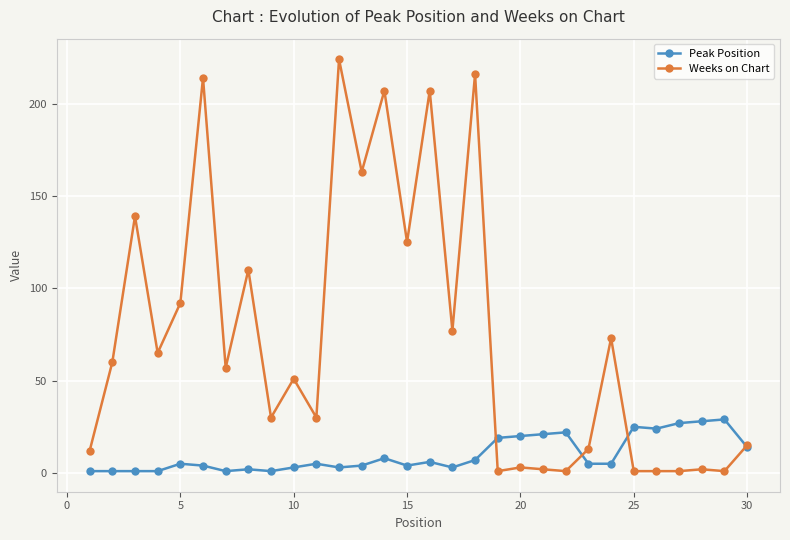

What is the highest value of the Weeks on Chart series?

224